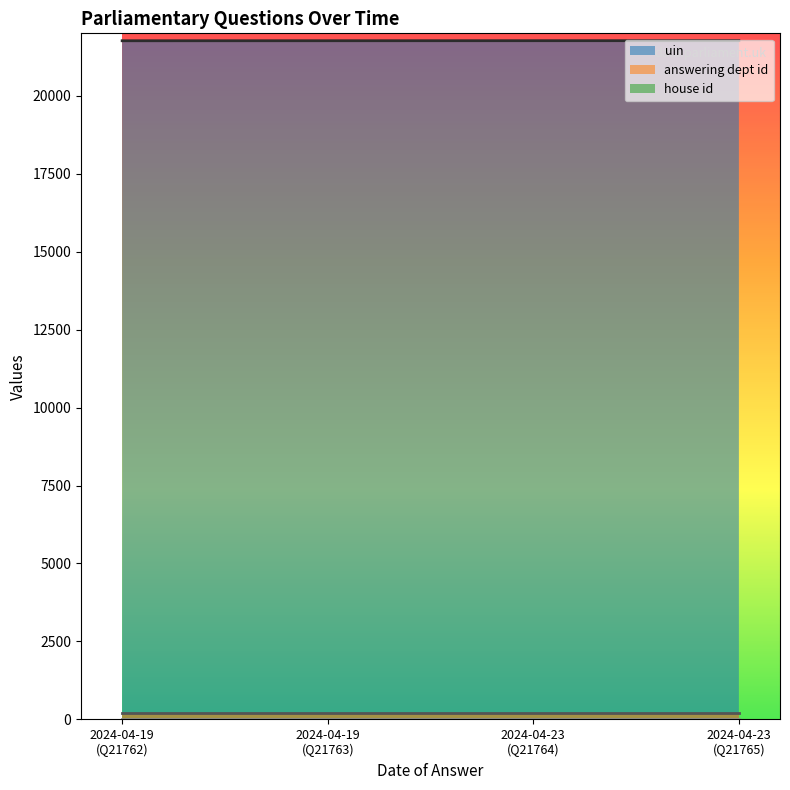

What is the highest value of the uin series?

21765